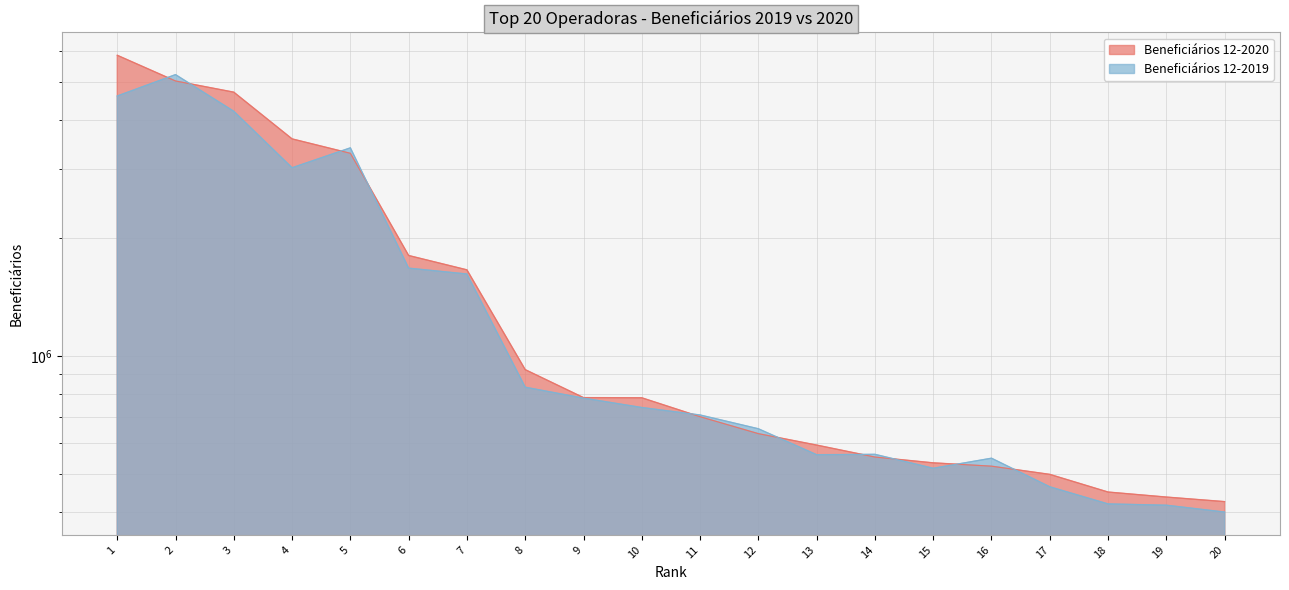

Which series has the largest range (max minus min)?

Beneficiários 12-2020